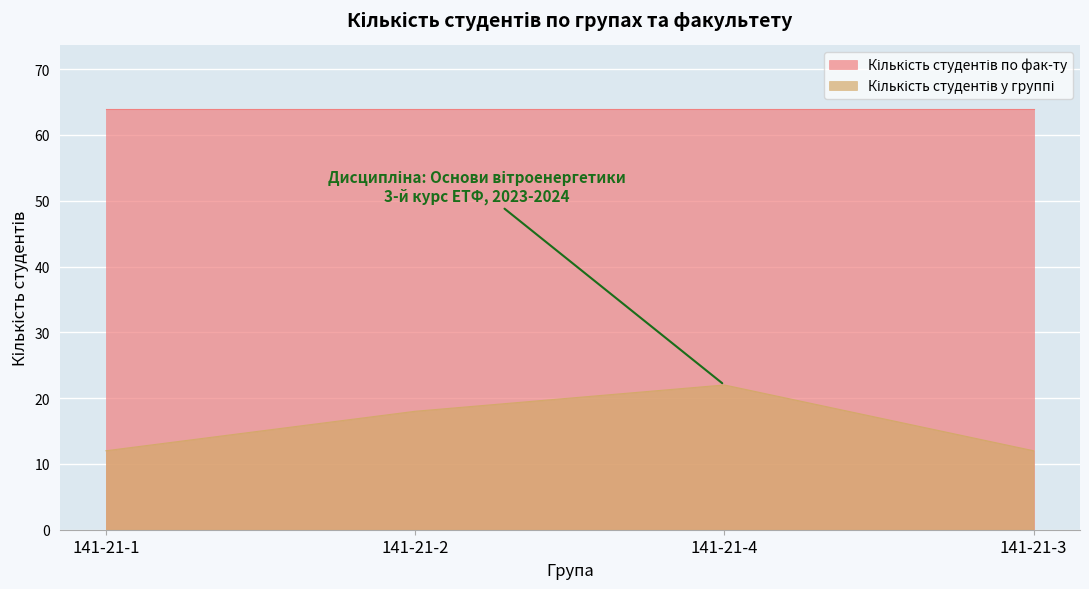

List the labels in order of value, largest first.

141-21-4, 141-21-2, 141-21-1, 141-21-3